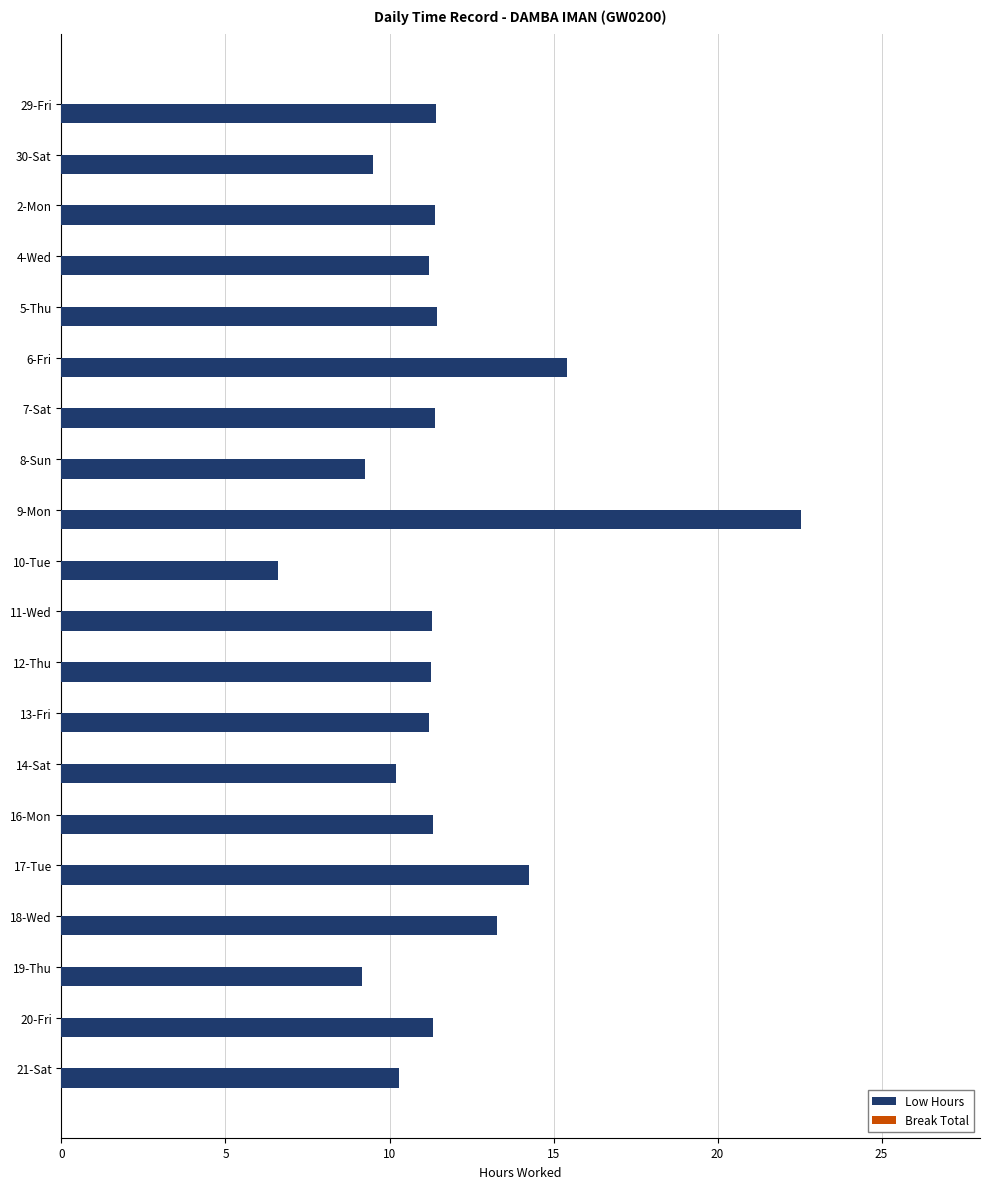

What is the change in value from 30-Sat to 18-Wed?

+3.8